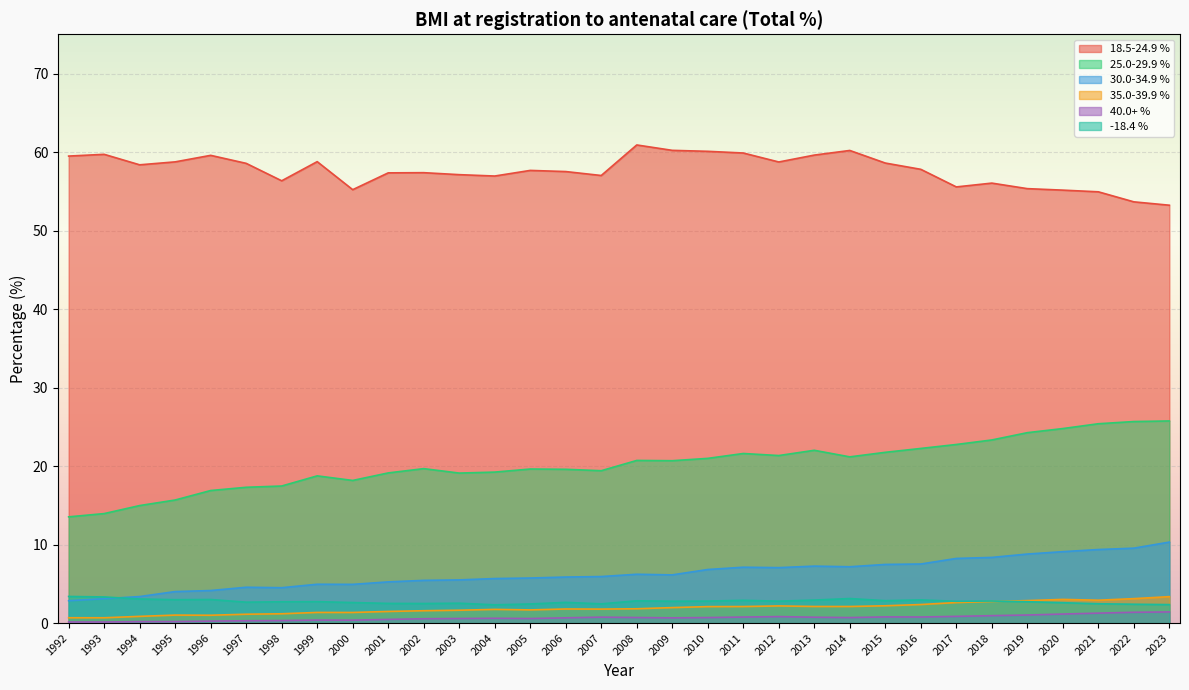

How many series are shown in this chart?

6